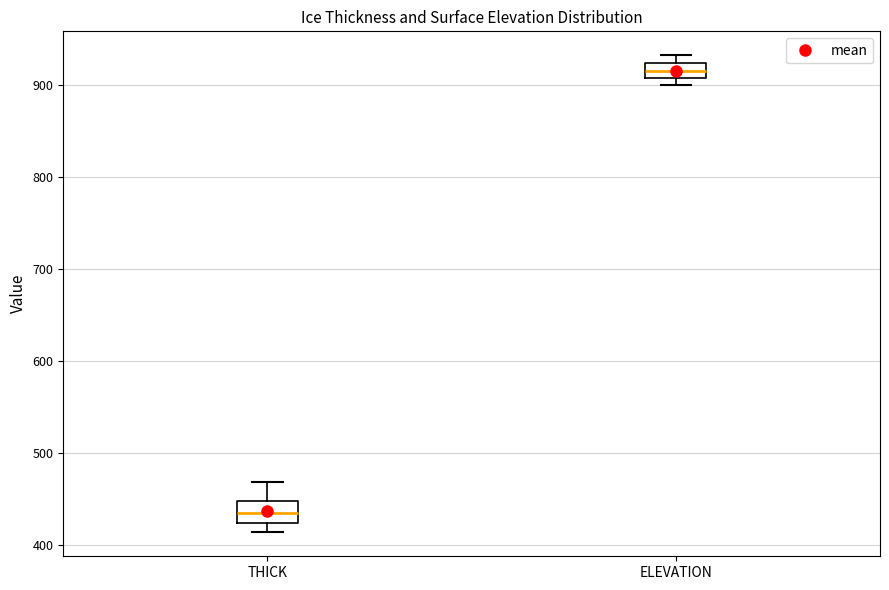

Which box has the highest median line?

ELEVATION